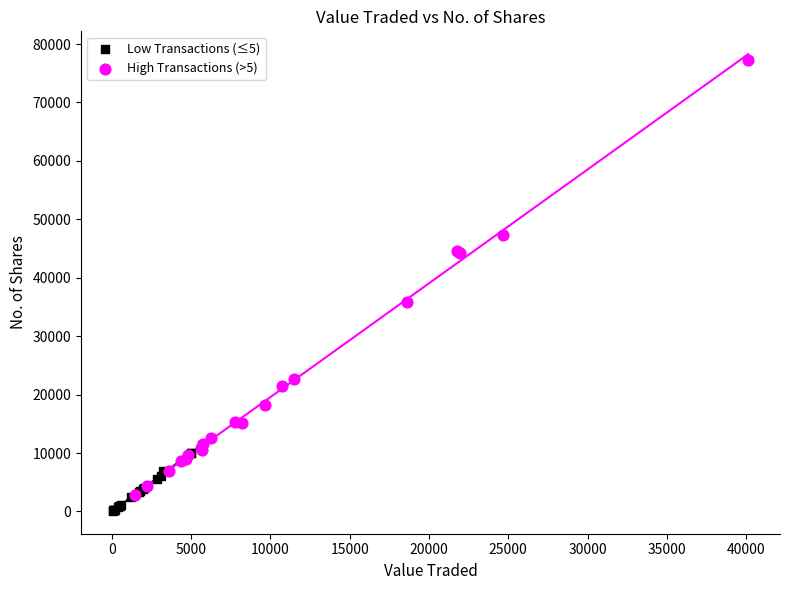

Which series reaches the maximum Y coordinate?

High Transactions (>5)